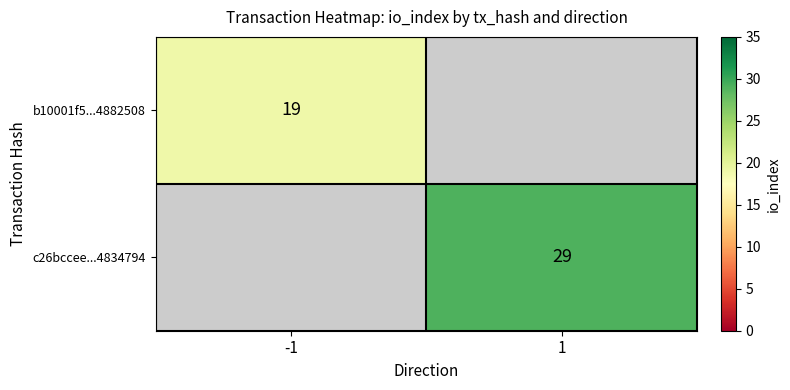

True or false: b10001f5...4882508 has a value of 19 at -1.

True